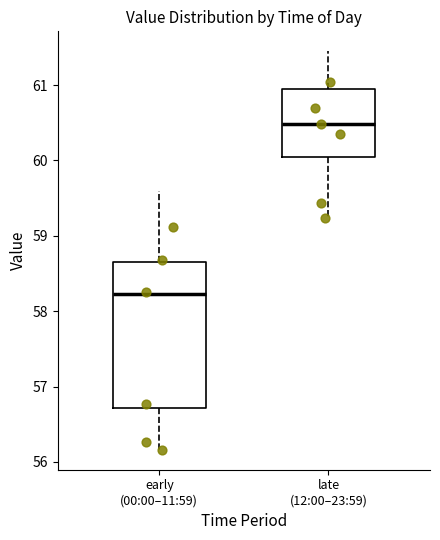

Comparing the boxes themselves (not the whiskers), which one is the tallest?

early (00:00–11:59)